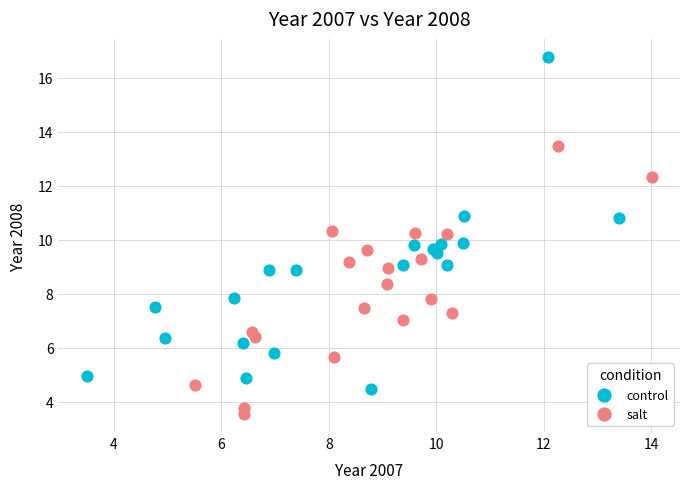

Which series has the widest spread of Y values?

control